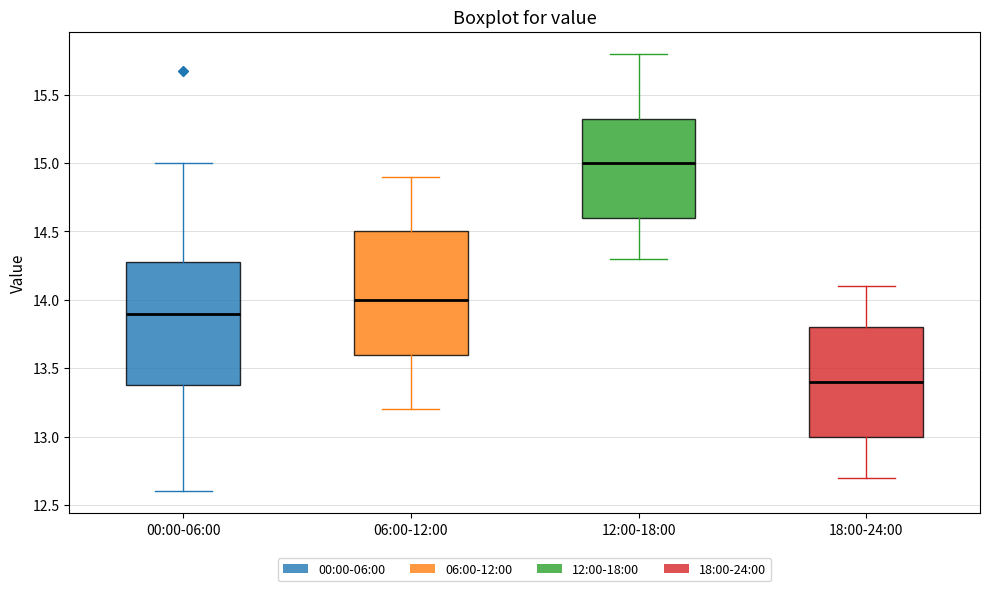

Reading left to right, transcribe this box plot: for each box, give where its median line is, the range the box spans, and where its two whiskers end, as read against the y-axis. The values are not printed on the chart, so give them approximately, as read against the axis.

00:00-06:00: median 13.90, box 13.40 to 14.30, whiskers 12.60 to 15.00
06:00-12:00: median 14.00, box 13.60 to 14.50, whiskers 13.20 to 14.90
12:00-18:00: median 15.00, box 14.60 to 15.35, whiskers 14.30 to 15.80
18:00-24:00: median 13.40, box 13.00 to 13.80, whiskers 12.70 to 14.10